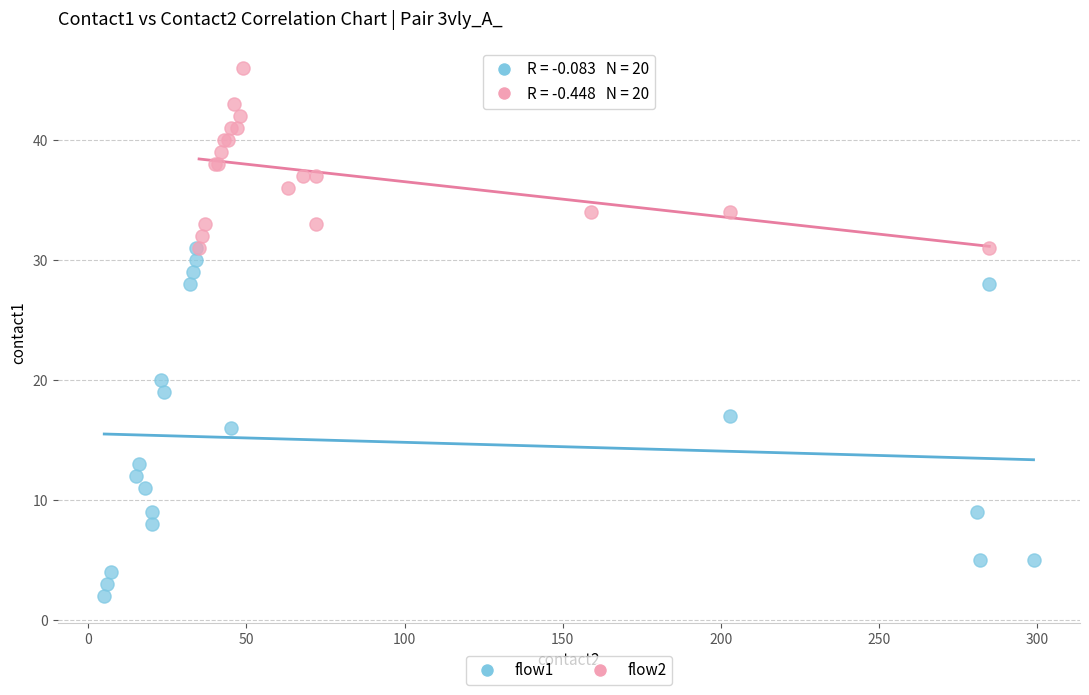

Which series contains the highest Y value?

flow2